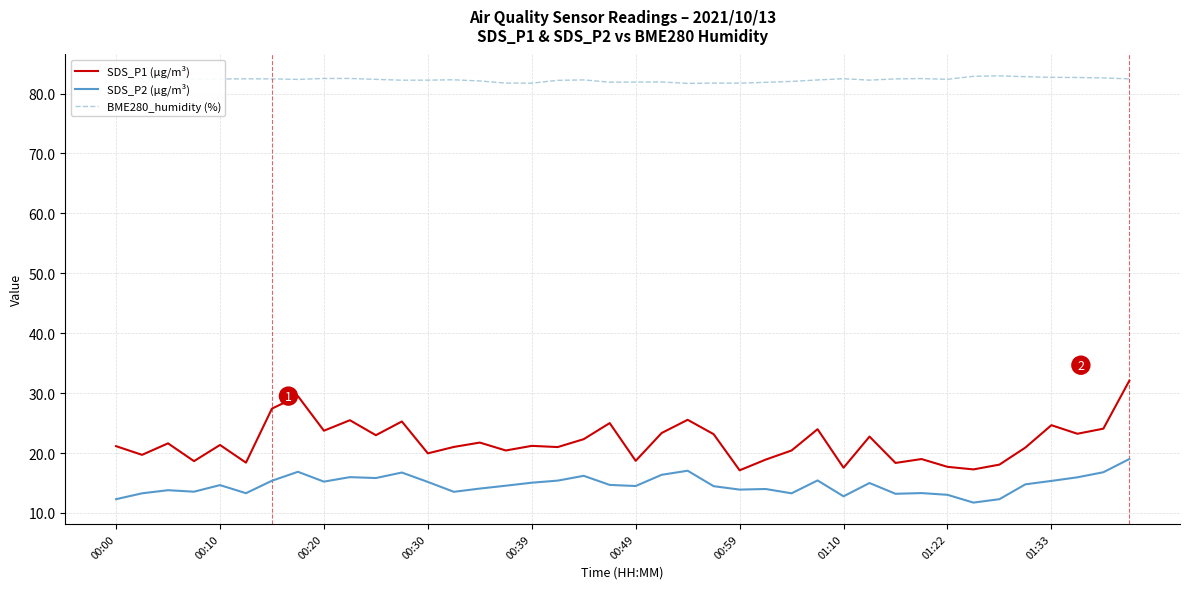

What is the difference between the maximum and minimum values in the SDS_P1 (µg/m³) series?

15.0